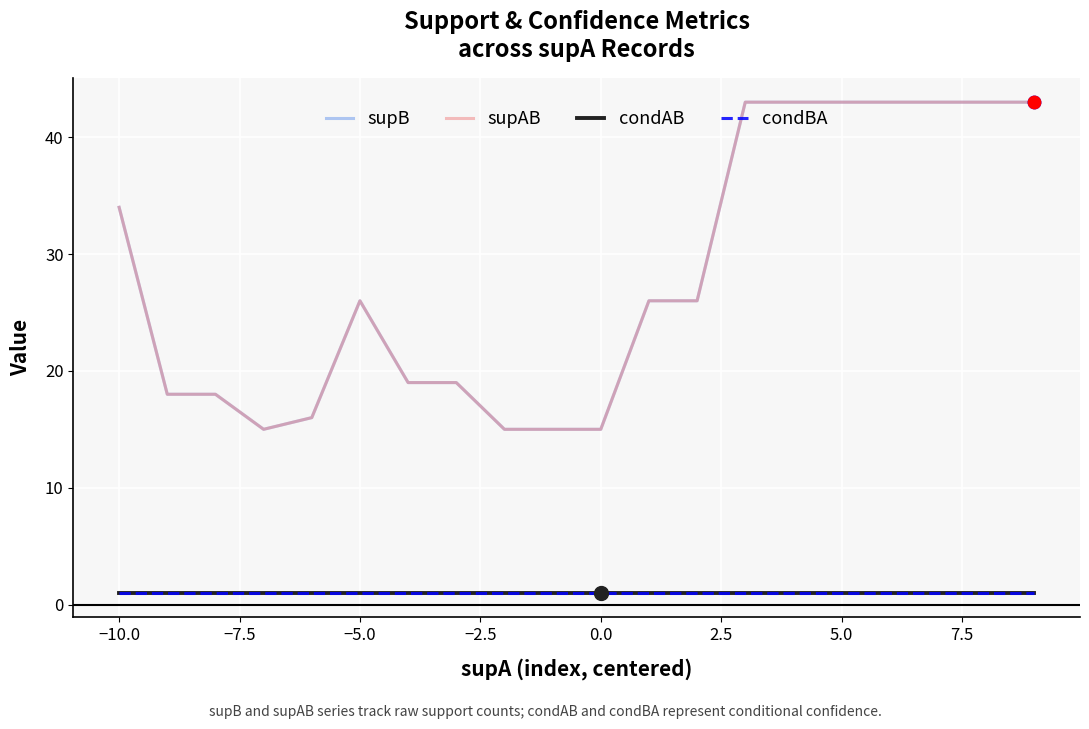

Is this an area chart (filled region under the line)?

No